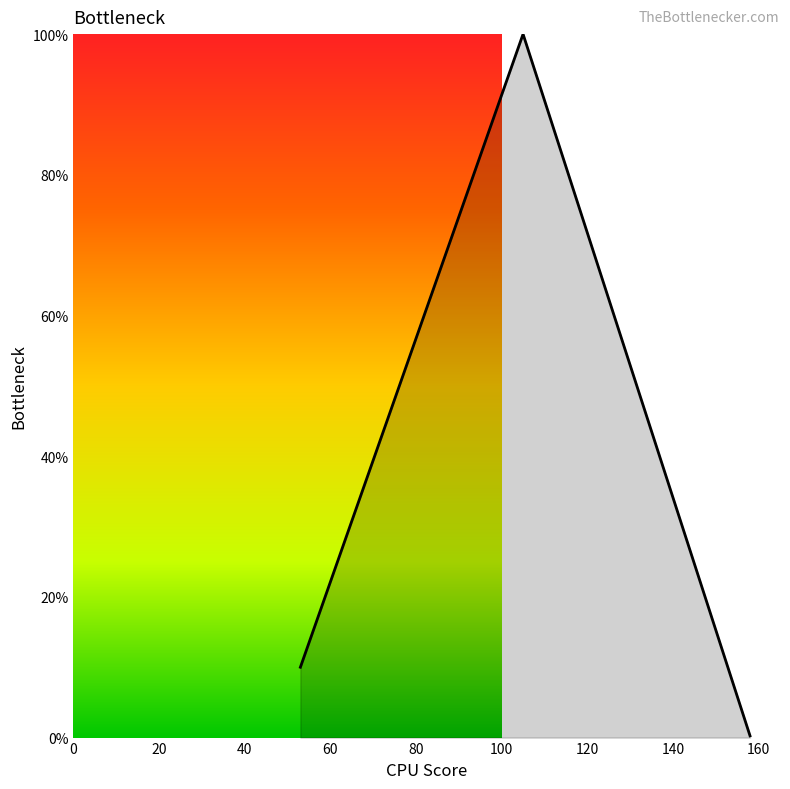

Reading left to right, transcribe all the data shown in this chart.

0.1	1.0	0.0